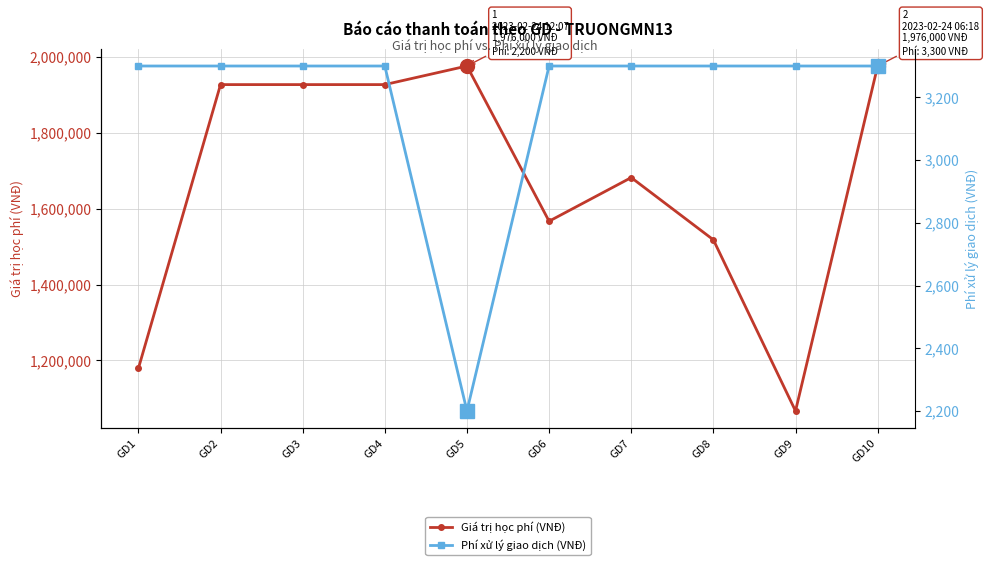

What is the difference between the maximum and minimum values in the Giá trị học phí (VNĐ) series?

909000